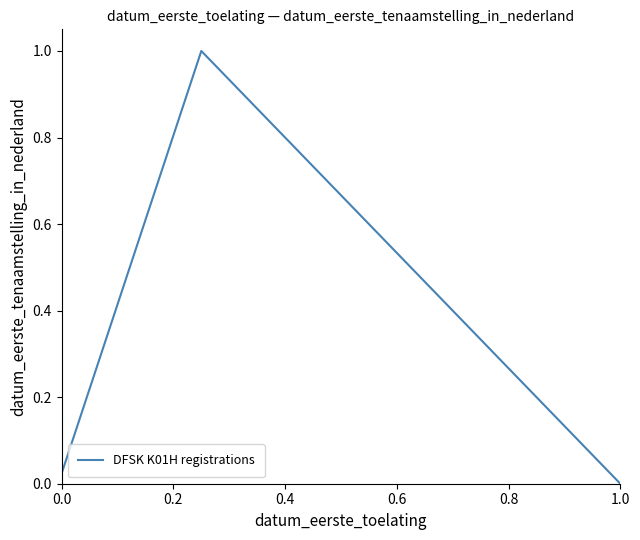

How many interior local peaks (higher than both neighbors) does the data have?

1